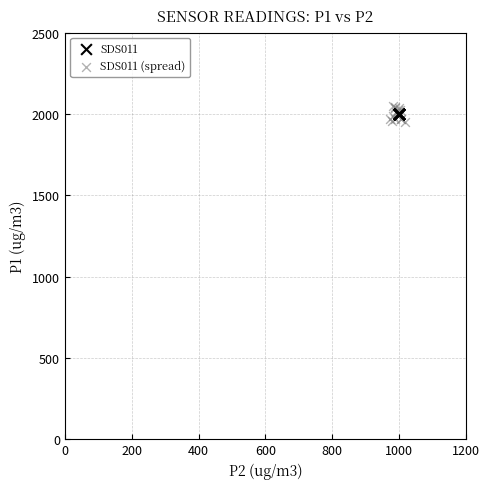

What are all the series names shown in the legend?

SDS011, SDS011 (spread)